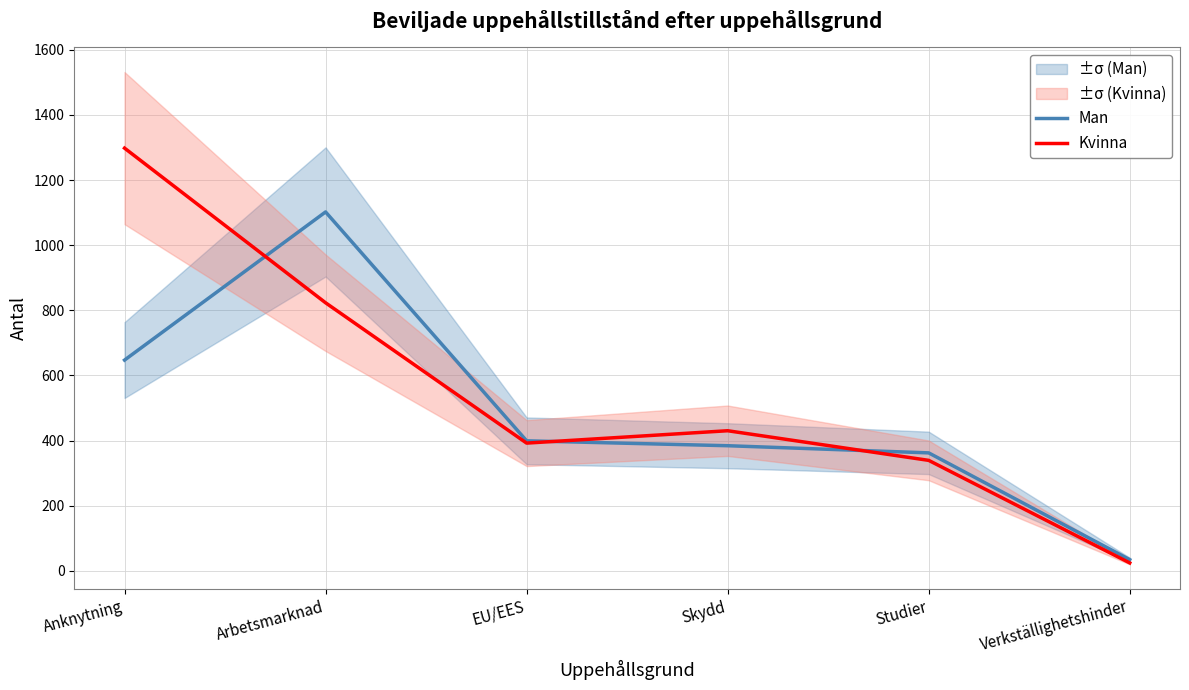

What is the label of the 2nd point from the right?

Studier